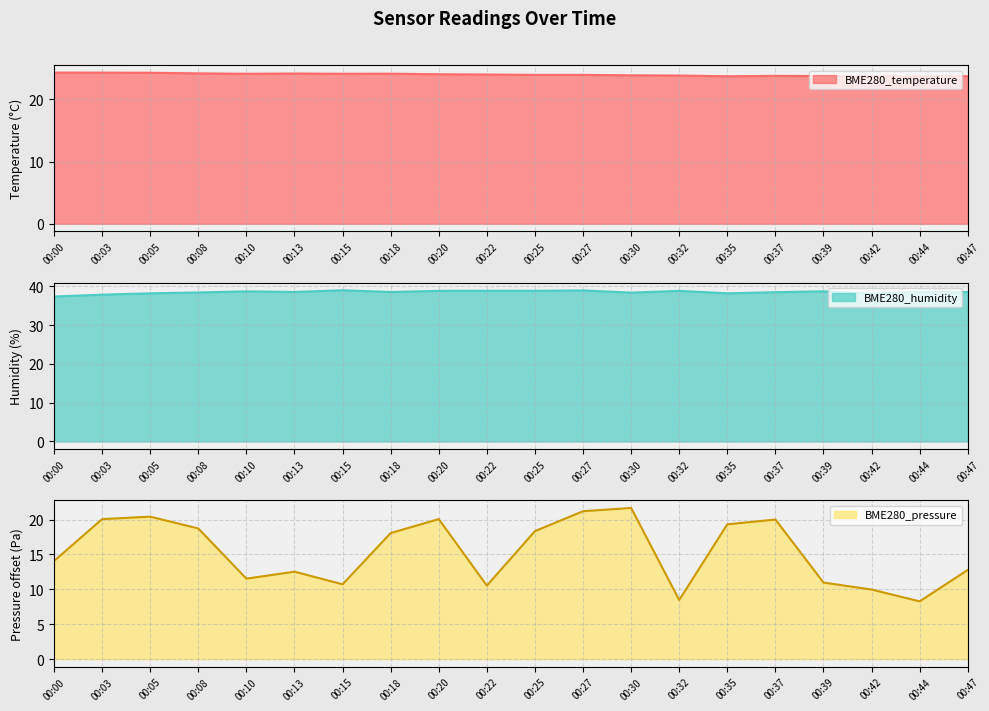

True or false: BME280_temperature has more than 0 points higher than both neighbors.

True